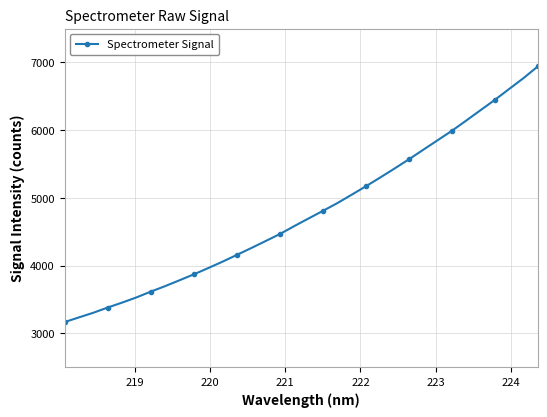

What is the greatest value displayed?

6940.8